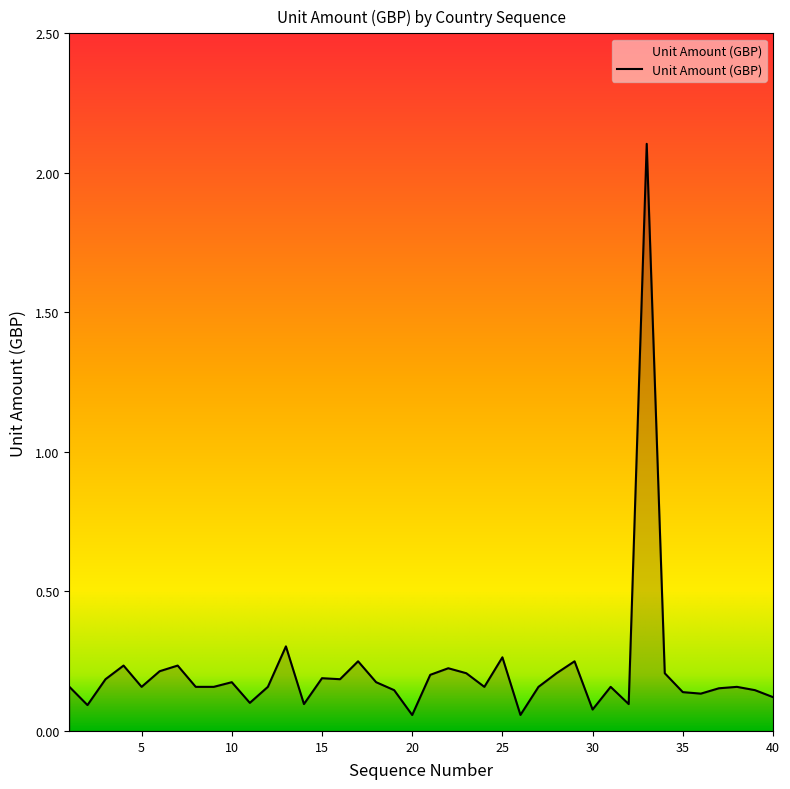

What is the greatest value displayed?

2.1